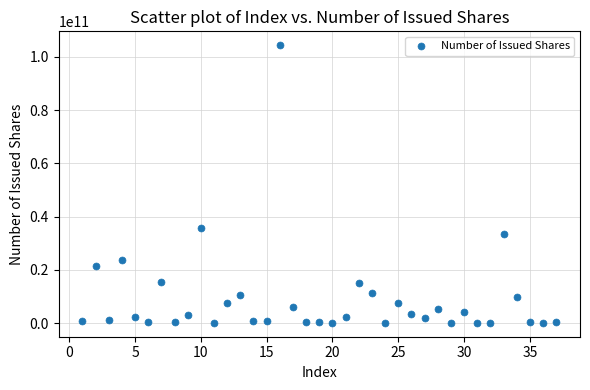

What is the range of Y values (max minus min)?

104334000000